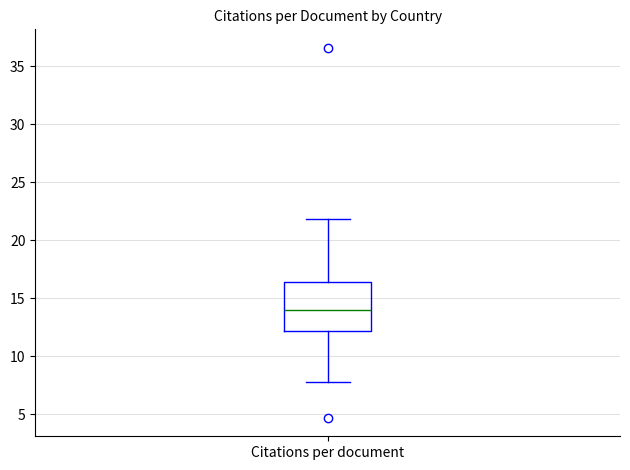

Transcribe this box plot: give where the median line is, the range the box spans, and where the two whiskers end, as read against the y-axis. The values are not printed on the chart, so give them approximately, as read against the axis.

median 14.0, box 12.0 to 16.5, whiskers 8.0 to 22.0